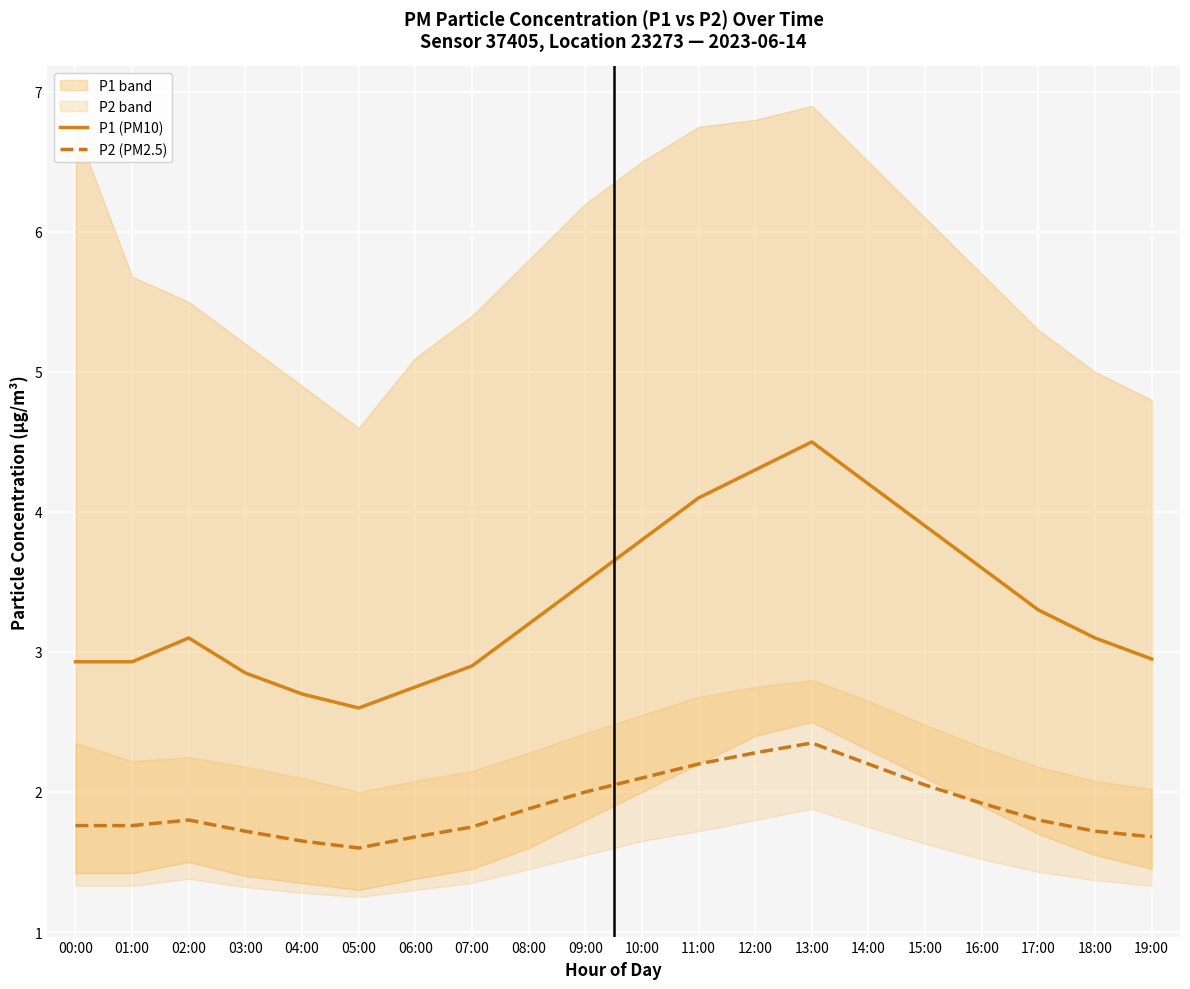

Which series changed the most between 06:00 and 10:00?

P1 (PM10)